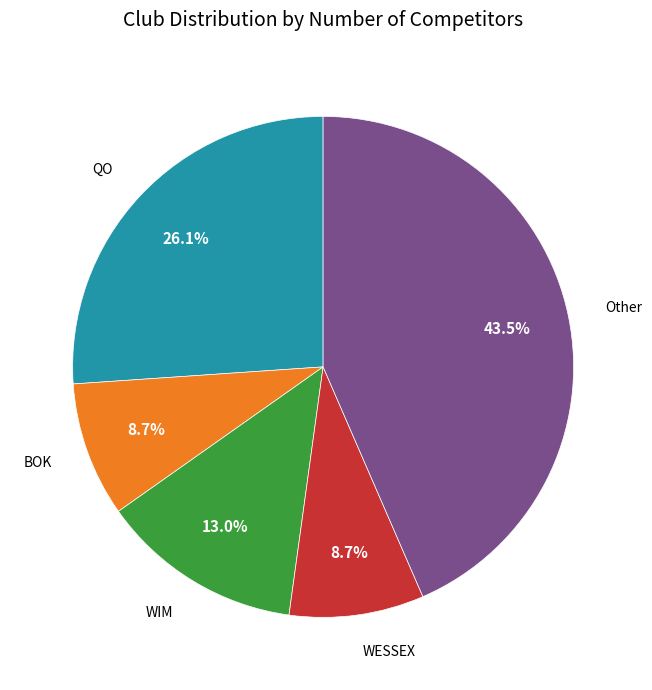

Is there a majority slice in this chart?

No